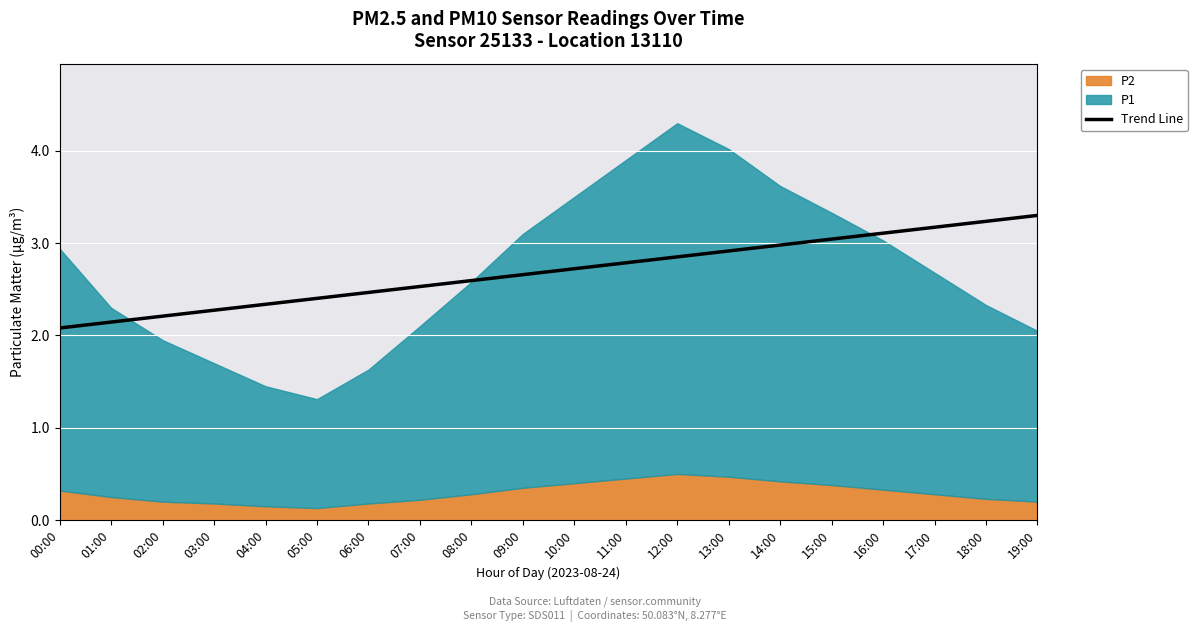

How many lines are shown in the chart?

1